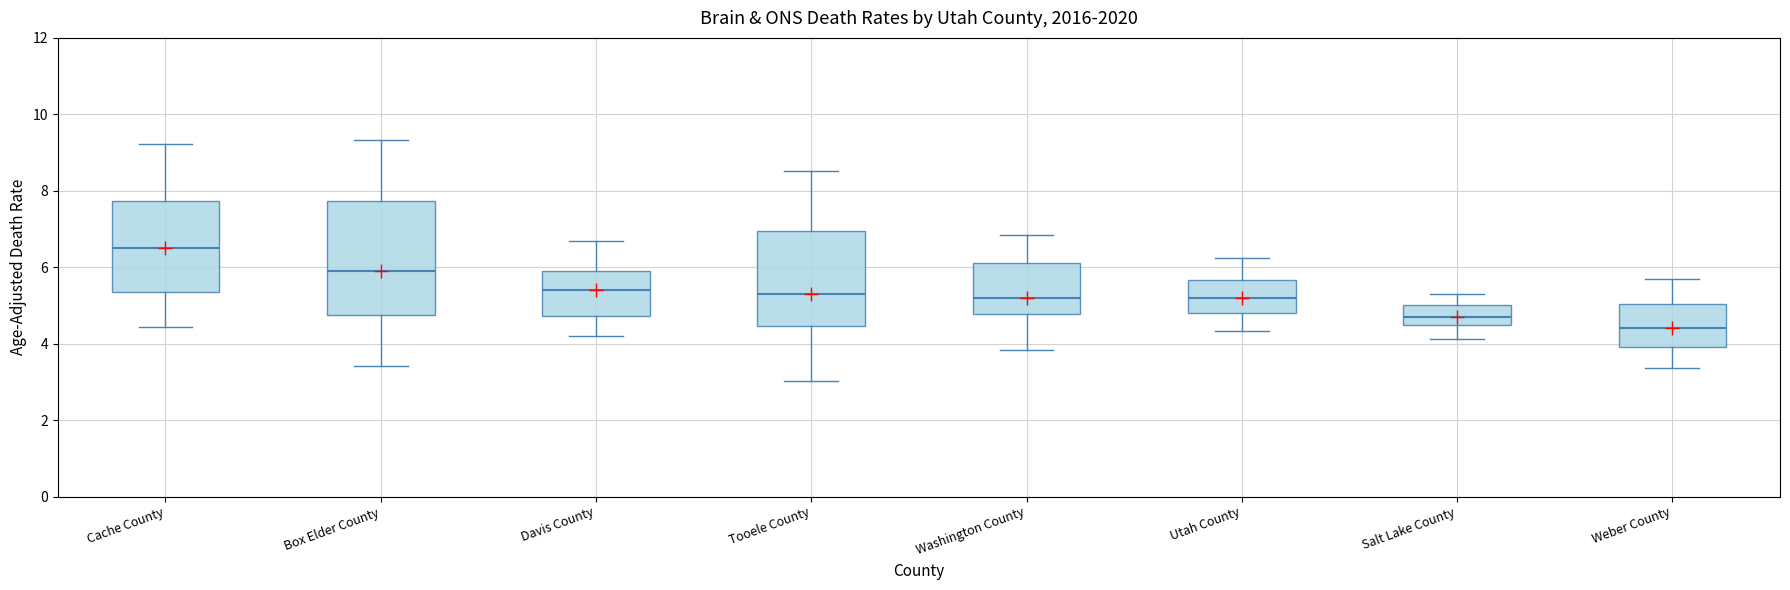

Reading left to right, read every box against the y-axis: the position of its median line, the range the box covers, and the ends of its whiskers. The values are not printed on the chart, so give them approximately, as read against the axis.

Cache County: median 6.6, box 5.4 to 7.8, whiskers 4.4 to 9.2
Box Elder County: median 6.0, box 4.8 to 7.8, whiskers 3.4 to 9.4
Davis County: median 5.4, box 4.8 to 6.0, whiskers 4.2 to 6.6
Tooele County: median 5.4, box 4.4 to 7.0, whiskers 3.0 to 8.6
Washington County: median 5.2, box 4.8 to 6.2, whiskers 3.8 to 6.8
Utah County: median 5.2, box 4.8 to 5.6, whiskers 4.4 to 6.2
Salt Lake County: median 4.8, box 4.4 to 5.0, whiskers 4.2 to 5.2
Weber County: median 4.4, box 4.0 to 5.0, whiskers 3.4 to 5.6